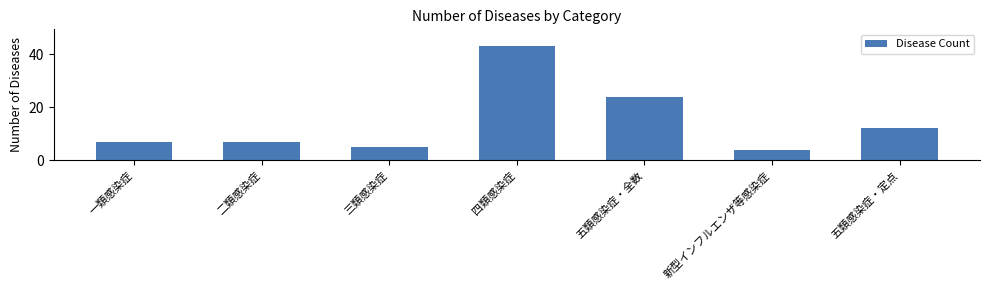

Reading right to left, what are all the values shown in this chart?

五類感染症・定点=12	新型インフルエンザ等感染症=4	五類感染症・全数=24	四類感染症=43	三類感染症=5	二類感染症=7	一類感染症=7